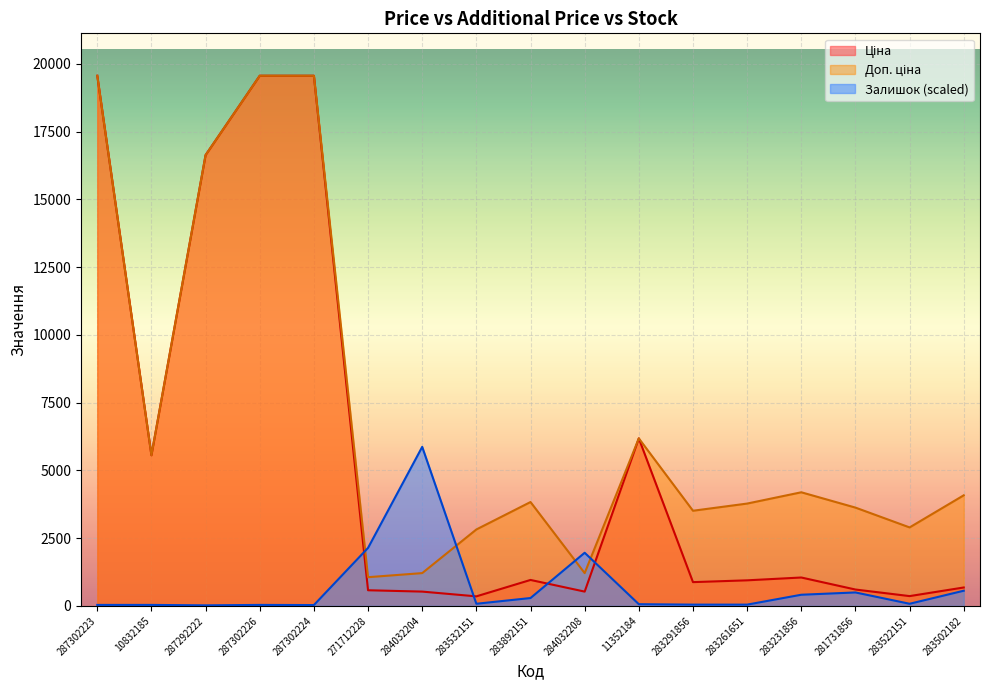

Does the chart display data point markers on the line(s)?

No